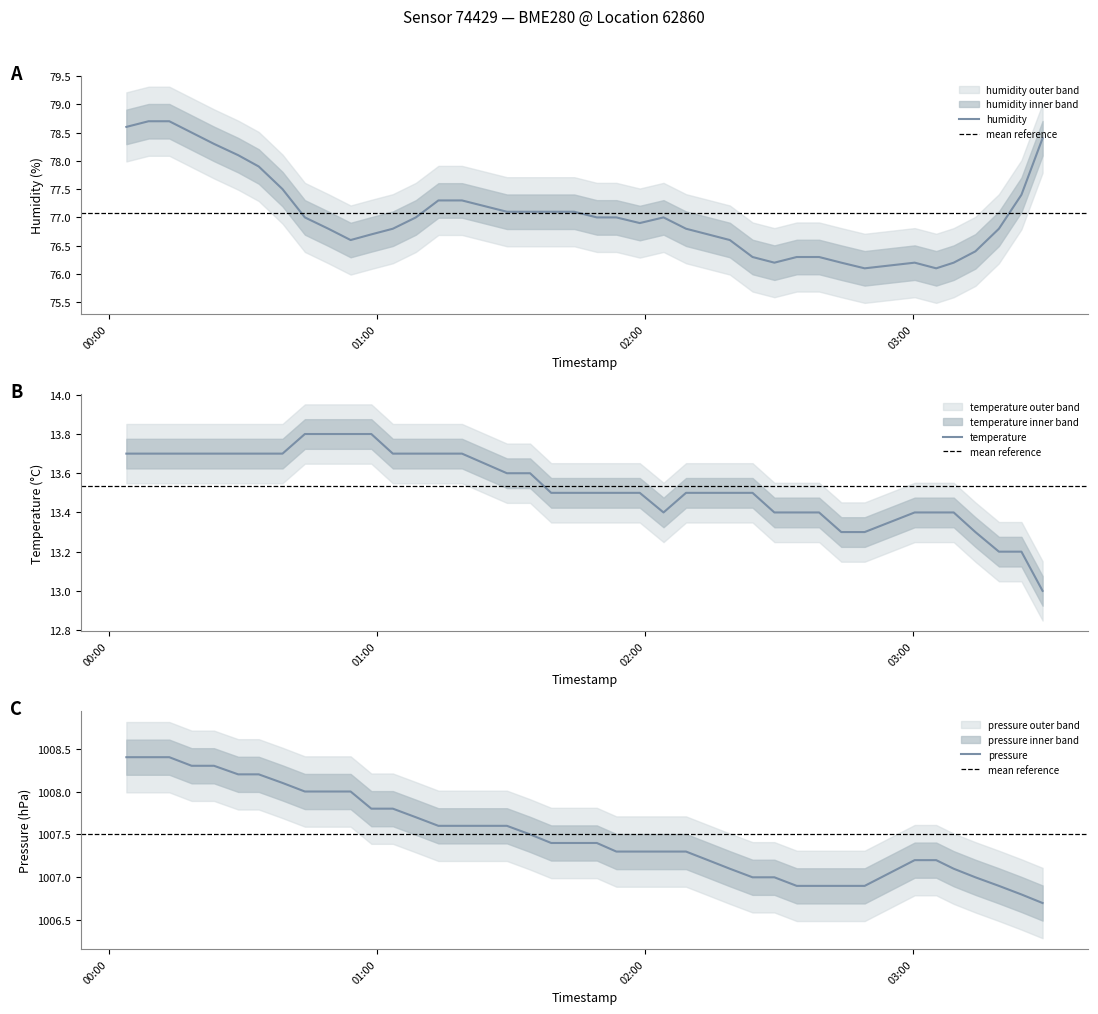

What is the lowest value of the temperature series?

13.0